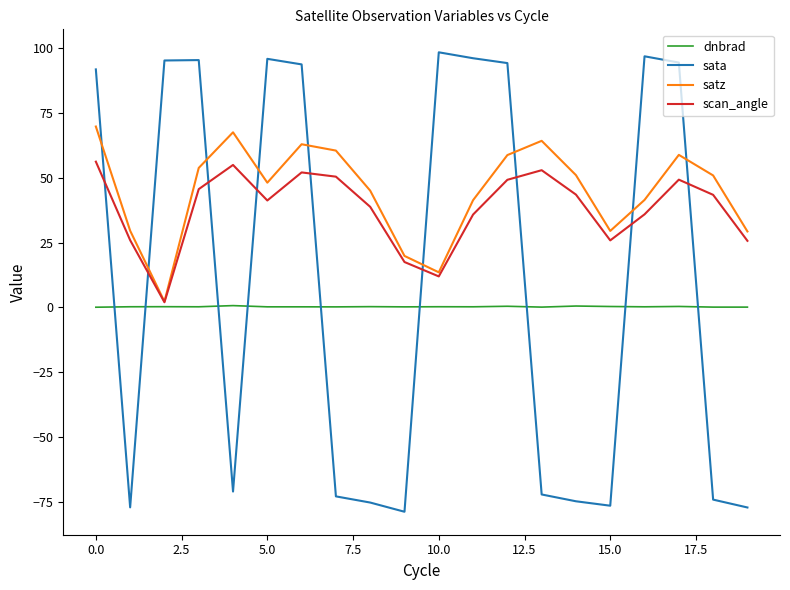

What is the maximum value shown in the chart?

98.2